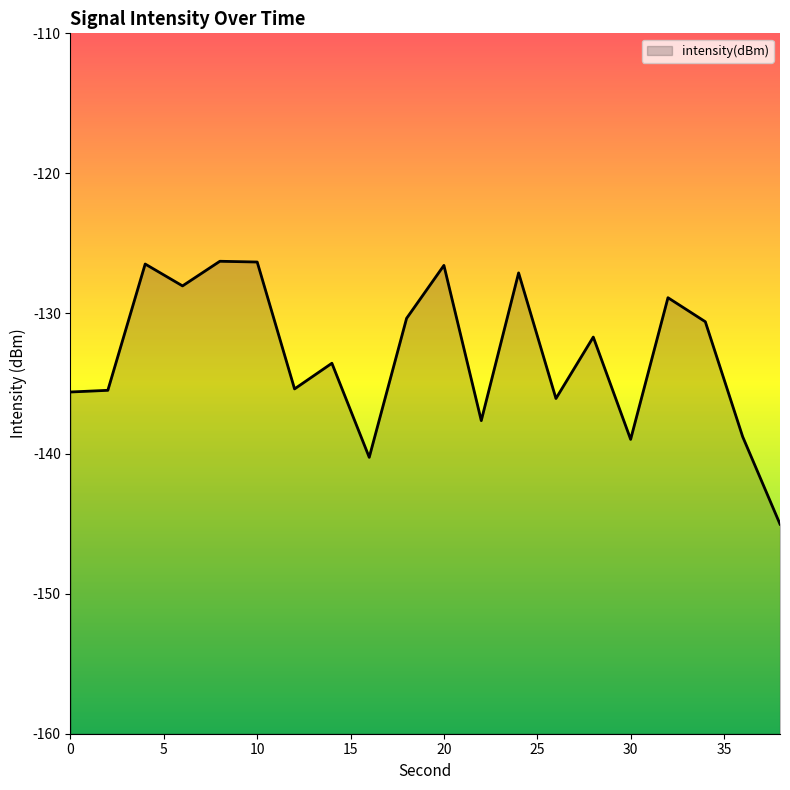

The chart shows a value of -126.5 at 4. True or false?

True